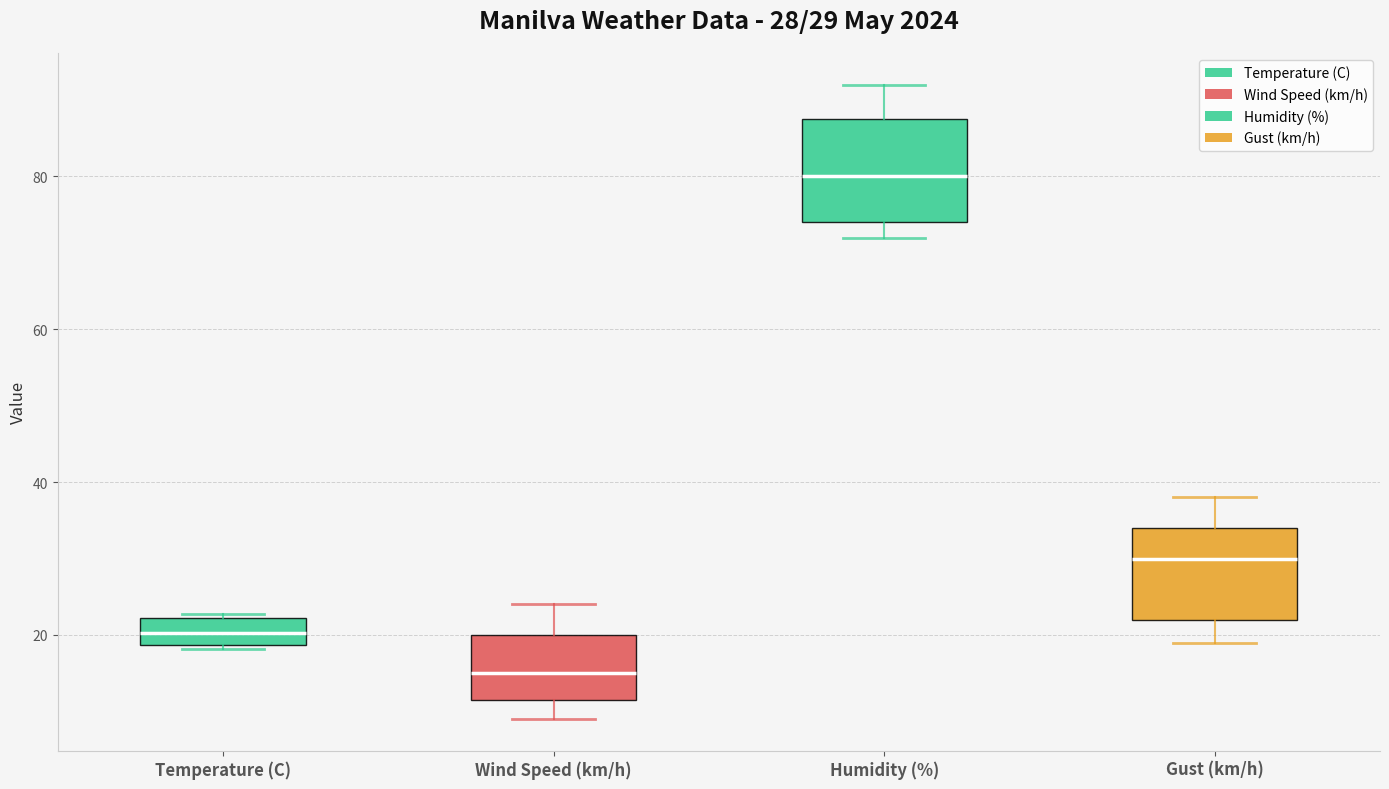

Which box has the lowest median line?

Wind Speed (km/h)